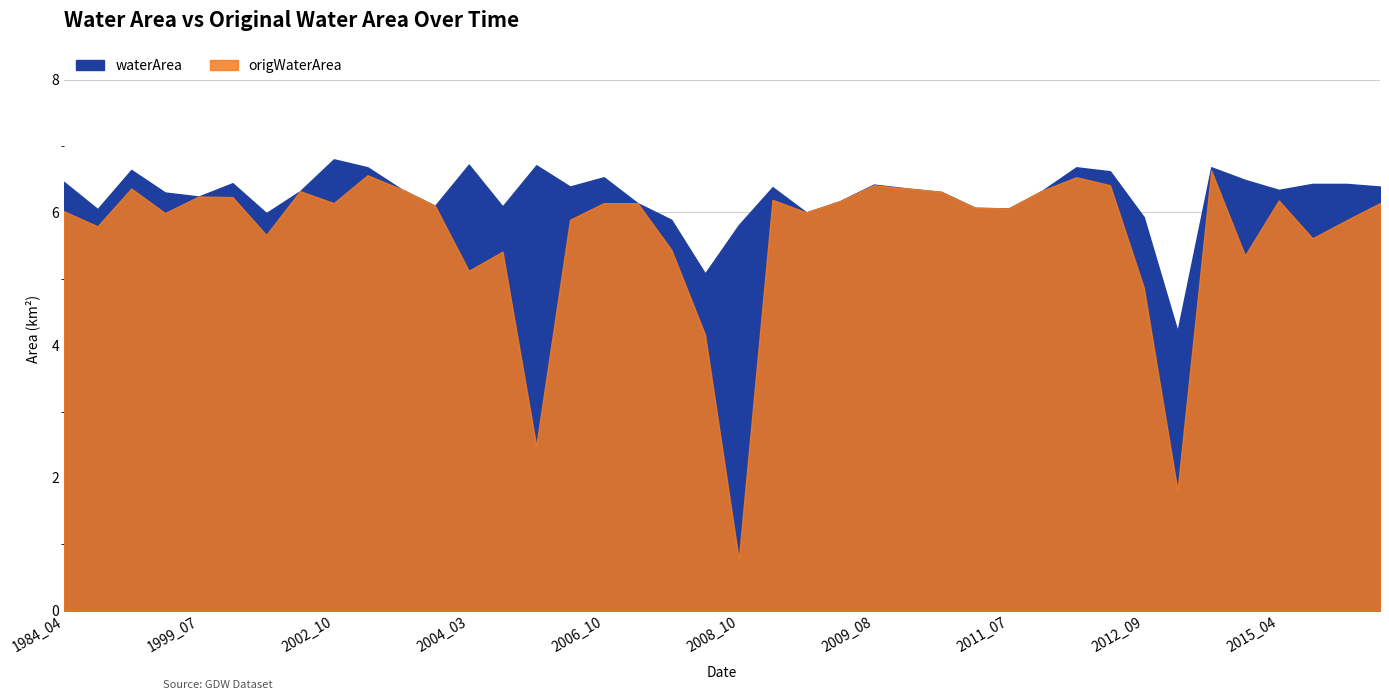

What is the average value of the waterArea series?

6.3